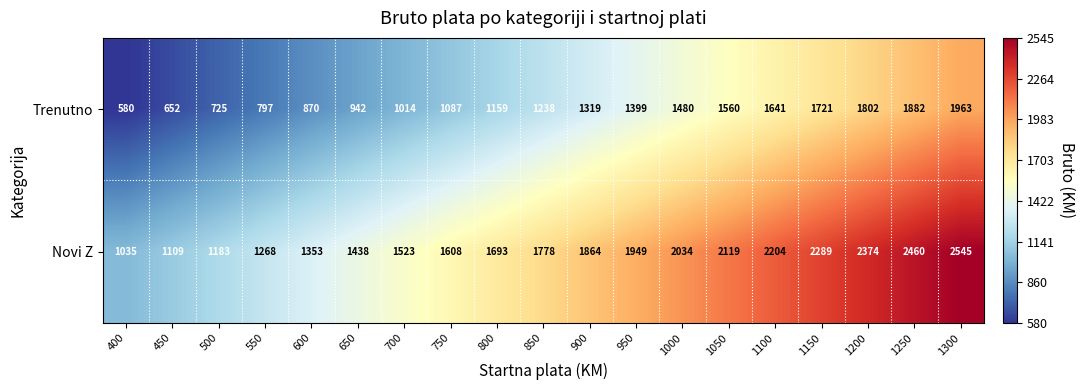

Between 500 and 850, which series saw the biggest shift?

Novi Z